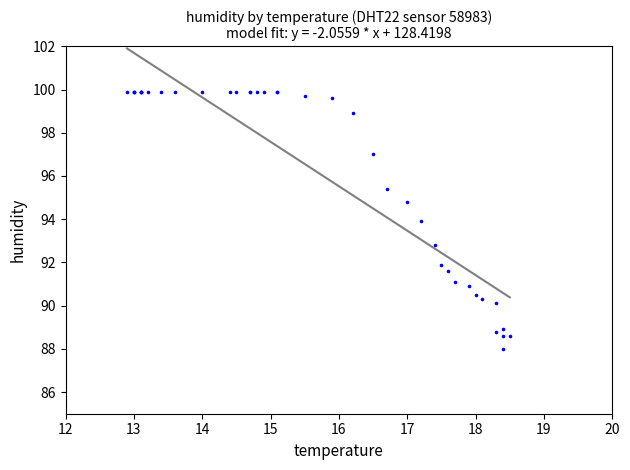

What Y value in the scatter plot is closest to 93?

92.8